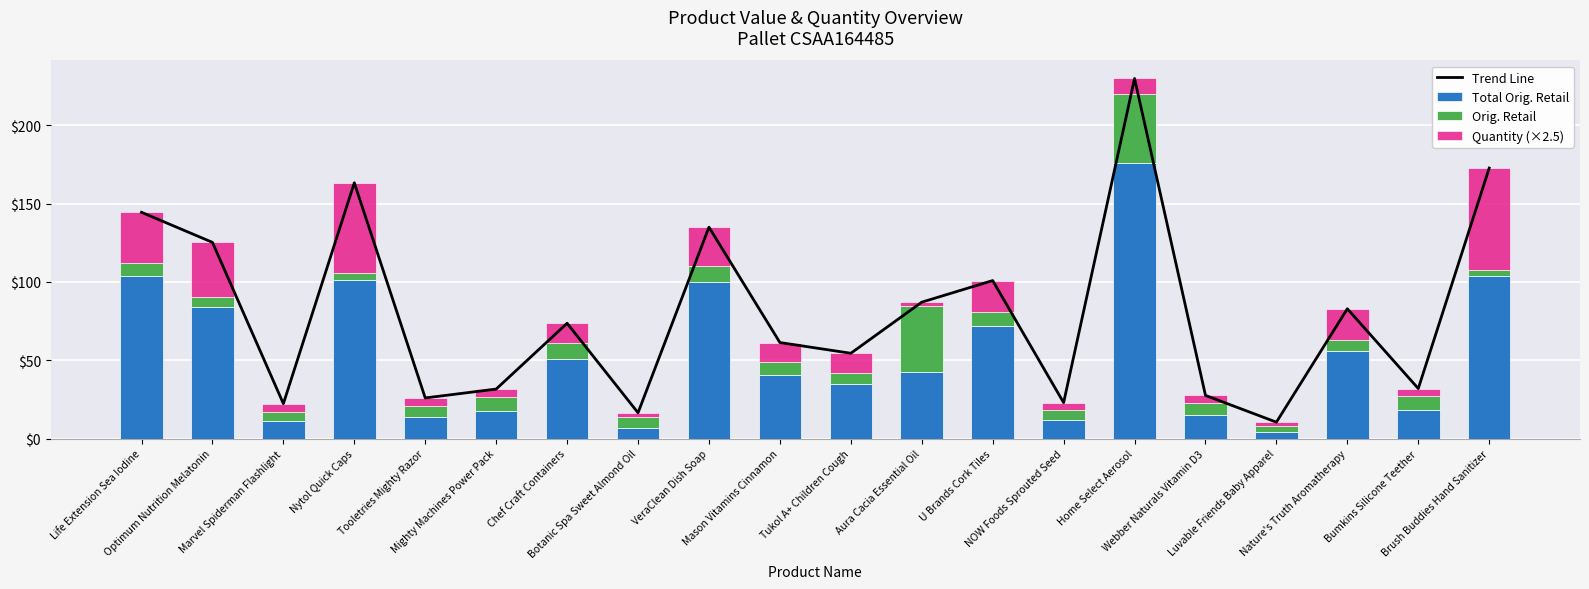

Between Aura Cacia Essential Oil and Nature's Truth Aromatherapy, which series saw the biggest shift?

Orig. Retail